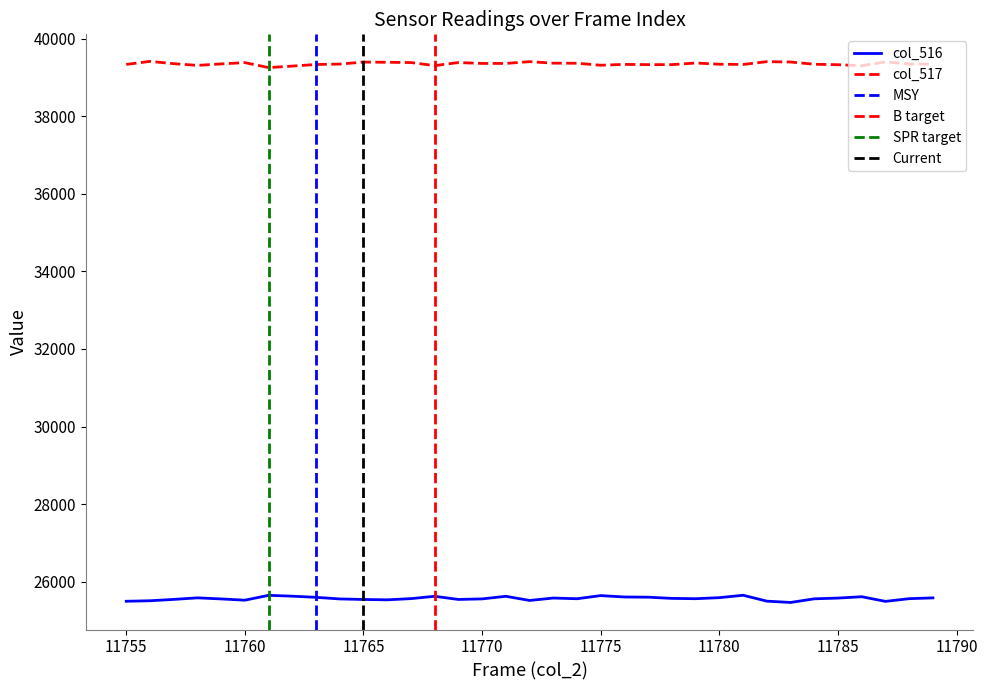

Which has a higher value, 11770 or 11788?

11788